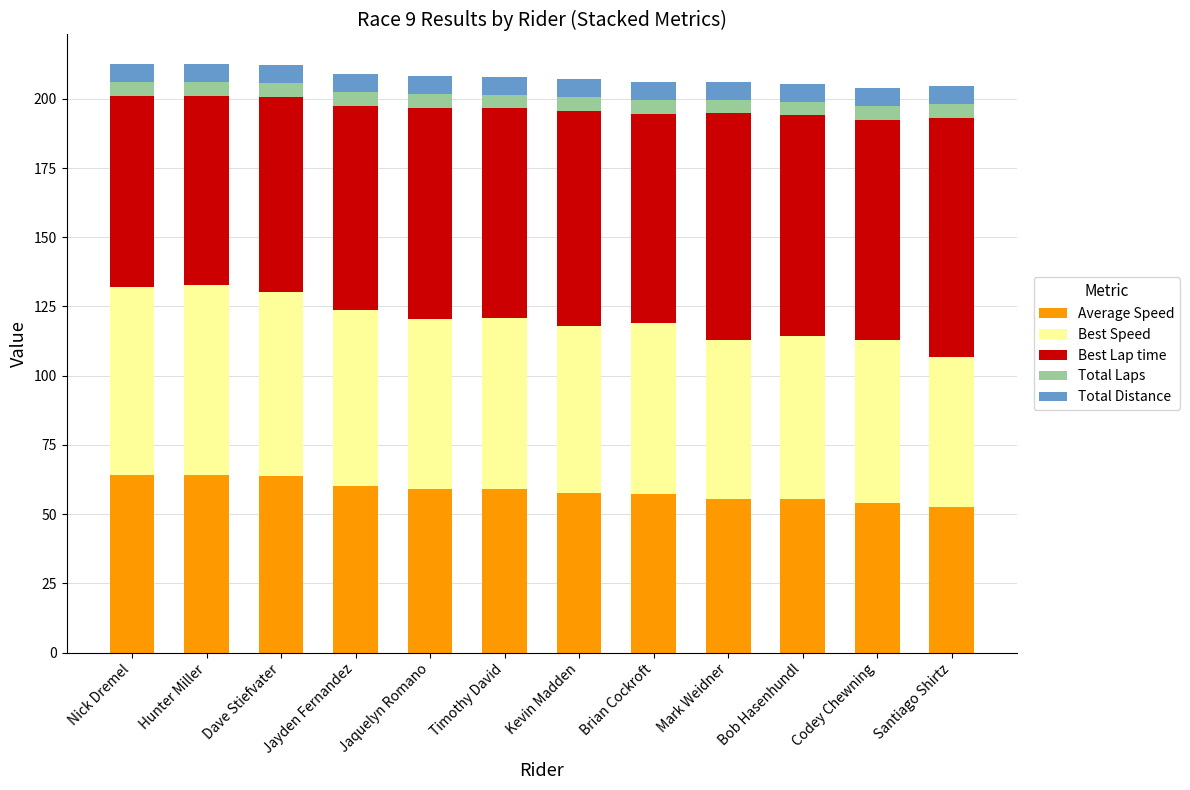

Is it true that Average Speed equals 63.7 at Dave Stiefvater?

True